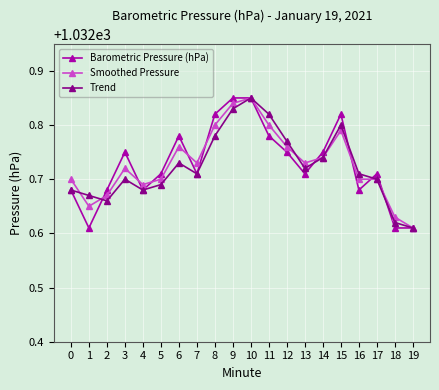

Count the Trend values in the range 1032 to 1033.

20